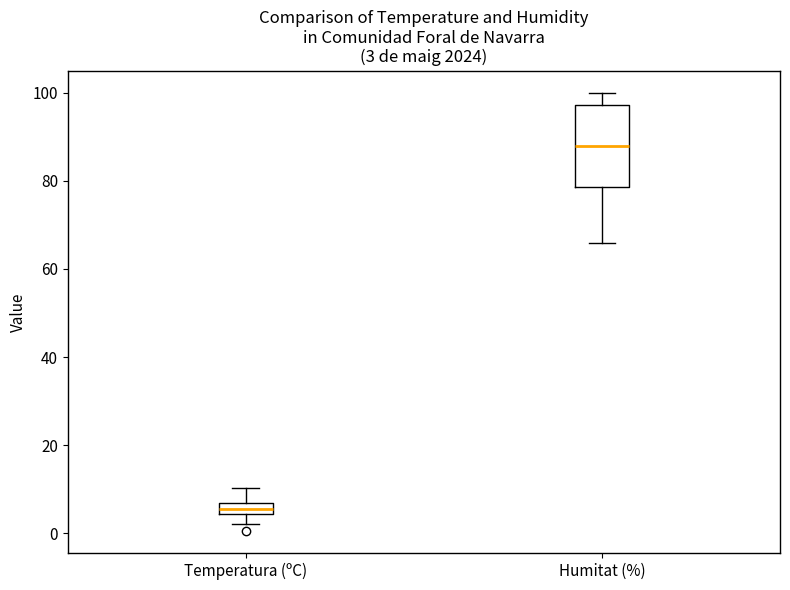

Which box is the tallest, from its lower edge to its upper edge?

Humitat (%)